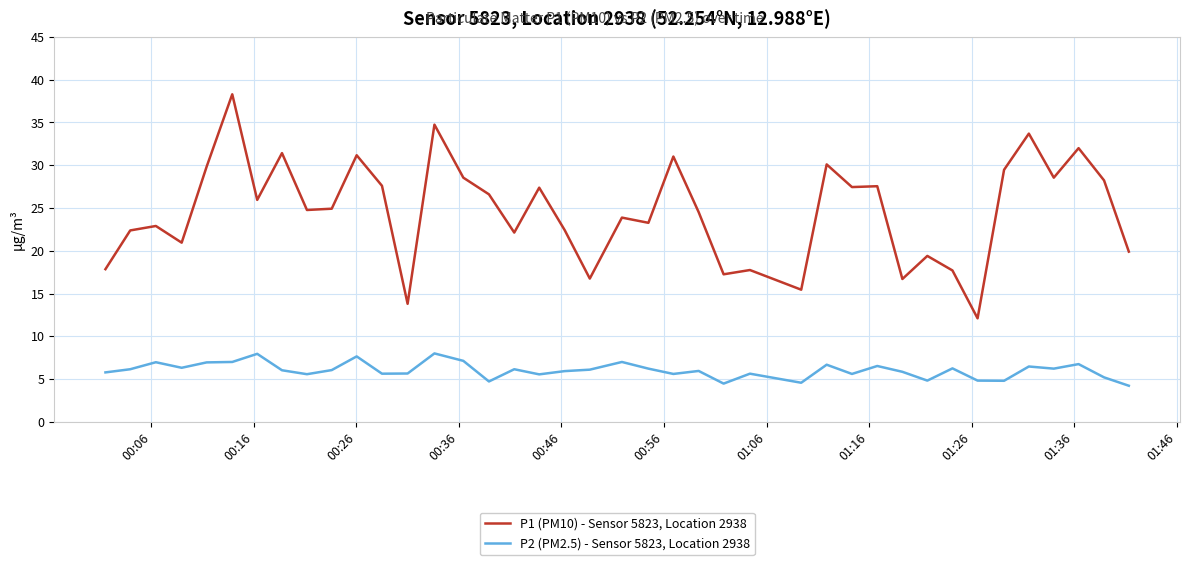

True or false: P1 (PM10) - Sensor 5823, Location 2938 and P2 (PM2.5) - Sensor 5823, Location 2938 cross at least once.

False